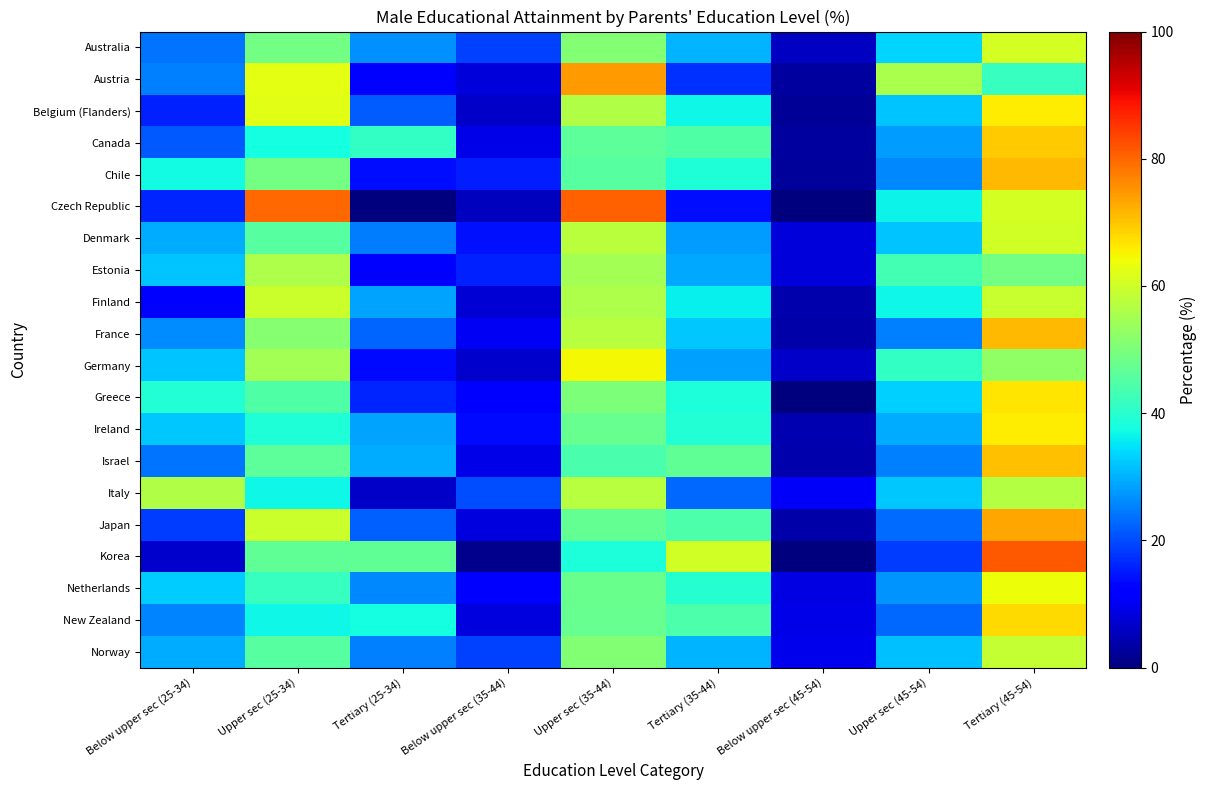

At Tertiary (45-54), list the series in order from smallest to largest.

Austria, Estonia, Germany, Italy, Norway, Finland, Denmark, Australia, Czech Republic, Netherlands, Ireland, Belgium (Flanders), Greece, New Zealand, Canada, Israel, France, Chile, Japan, Korea